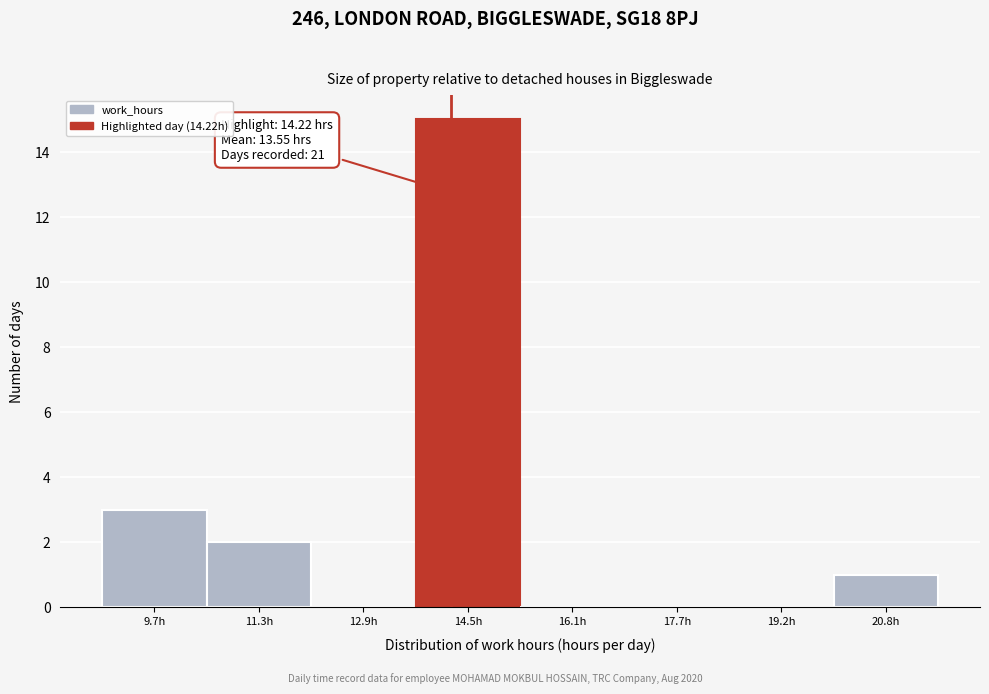

Which range on the x-axis has the tallest bar?

13.6 to 15.2